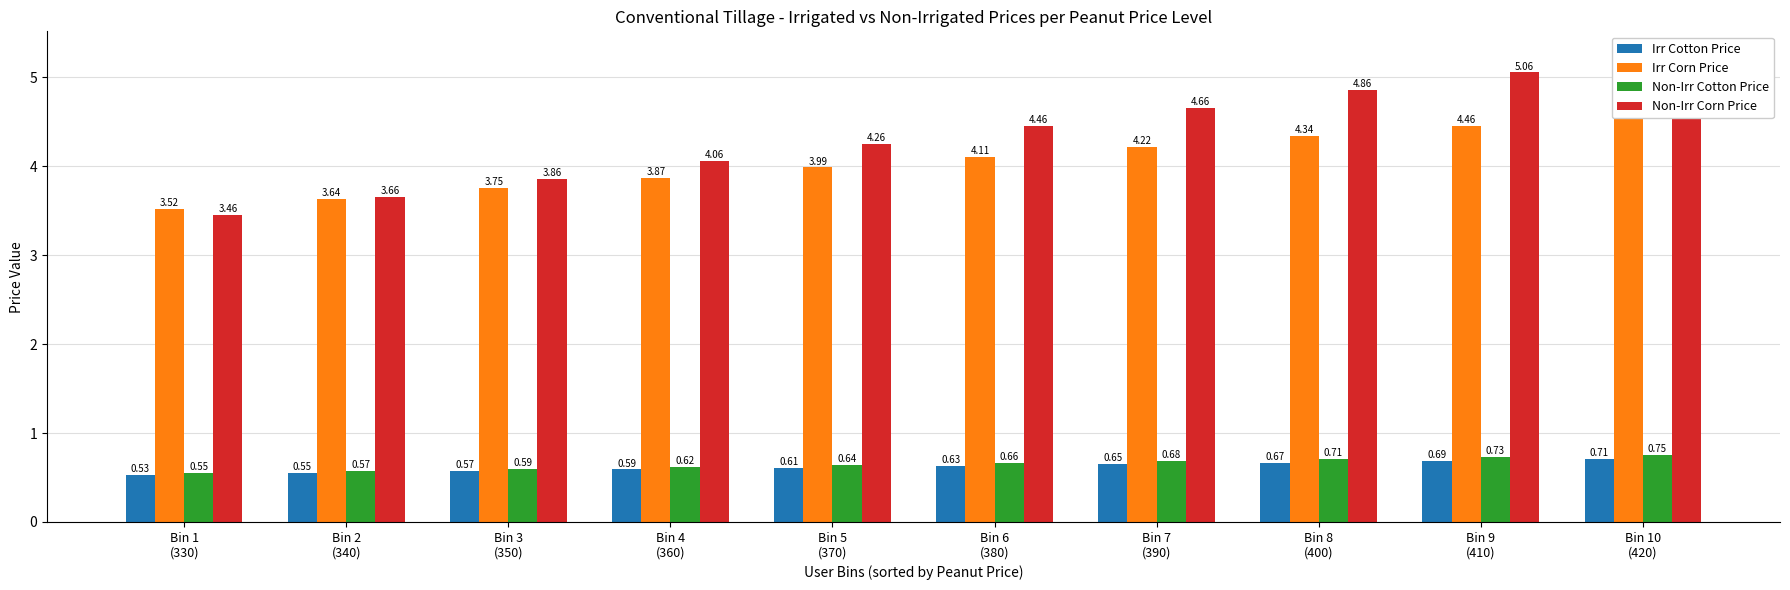

What is the total value across all series at Bin 10
(420)?

11.3